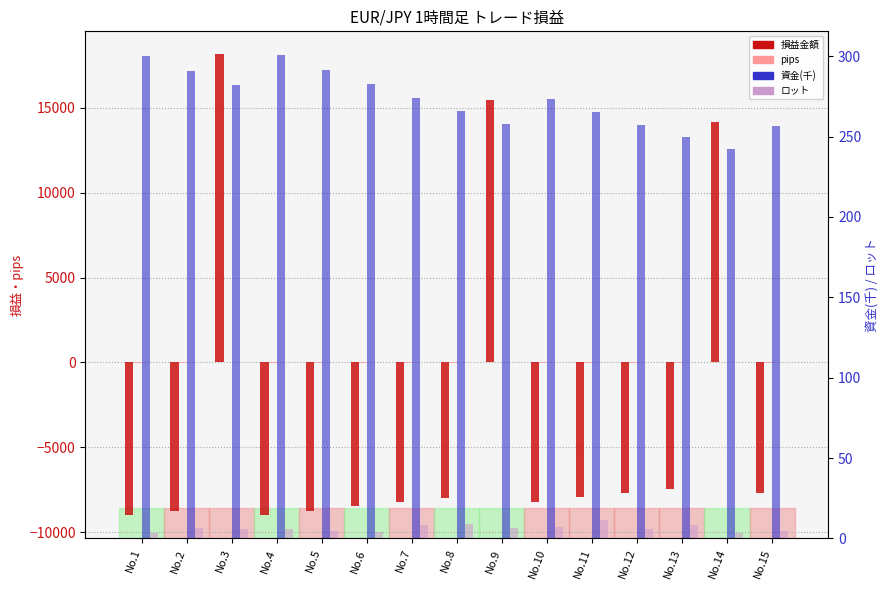

Is the value of 損益金額 at No.10 greater than the value of 資金(千) at No.10?

No